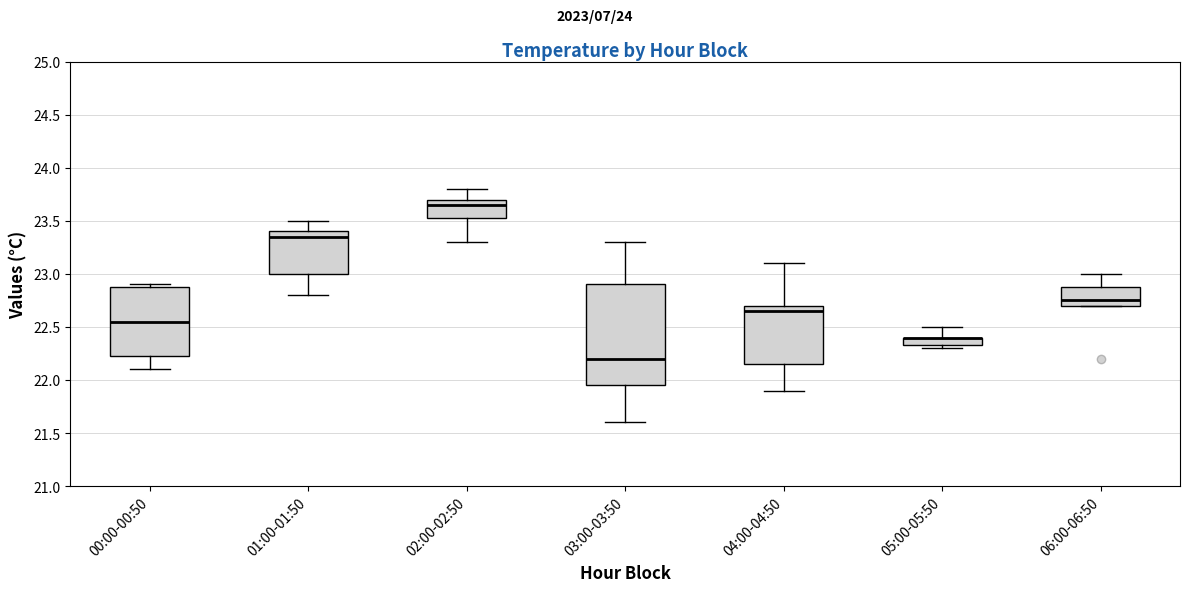

Comparing the boxes themselves (not the whiskers), which one is the tallest?

03:00-03:50